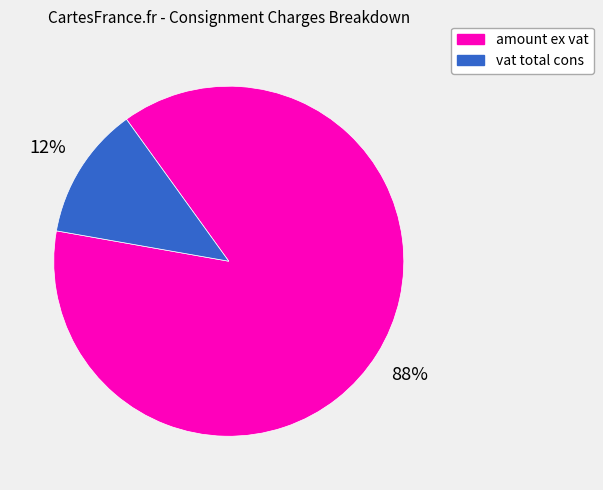

Combined, do vat total cons and amount ex vat account for over 50%?

Yes